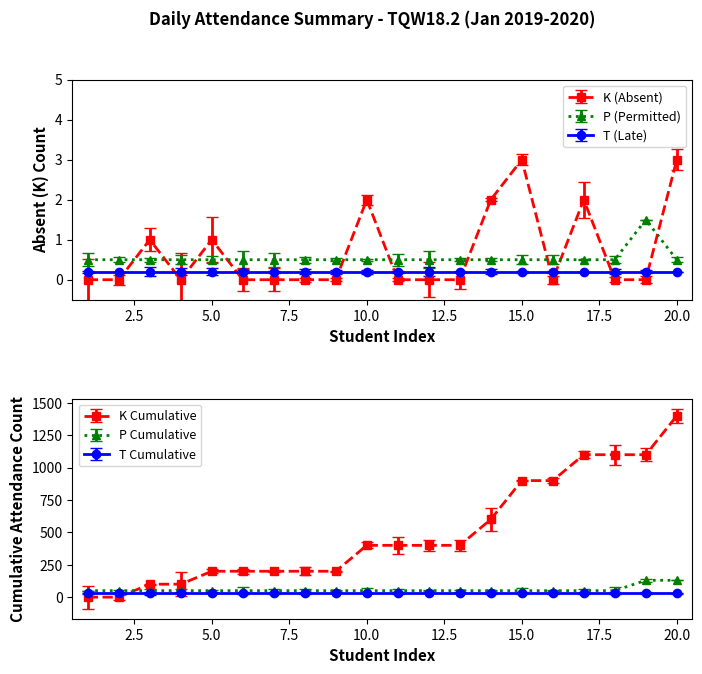

True or false: P (Permitted) has a value of 0.3 at 6.

False